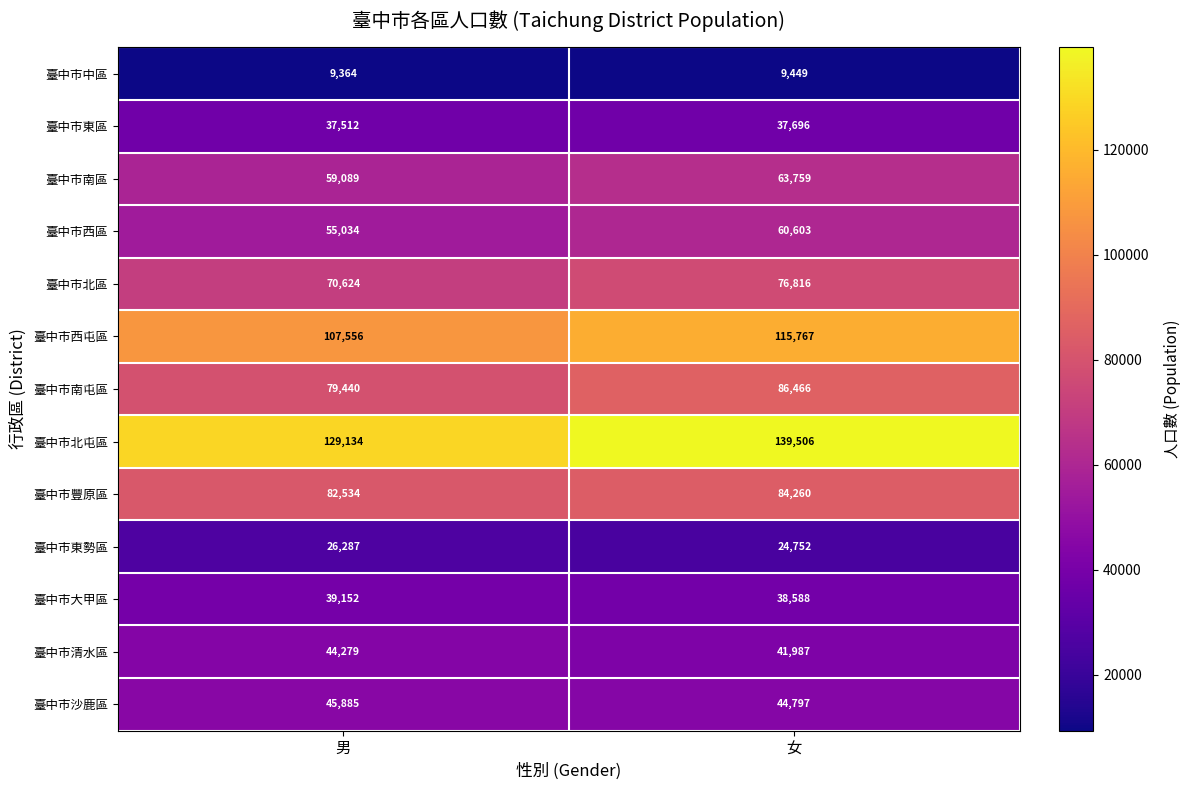

What is the spread (max minus min) of values at 女?

130057